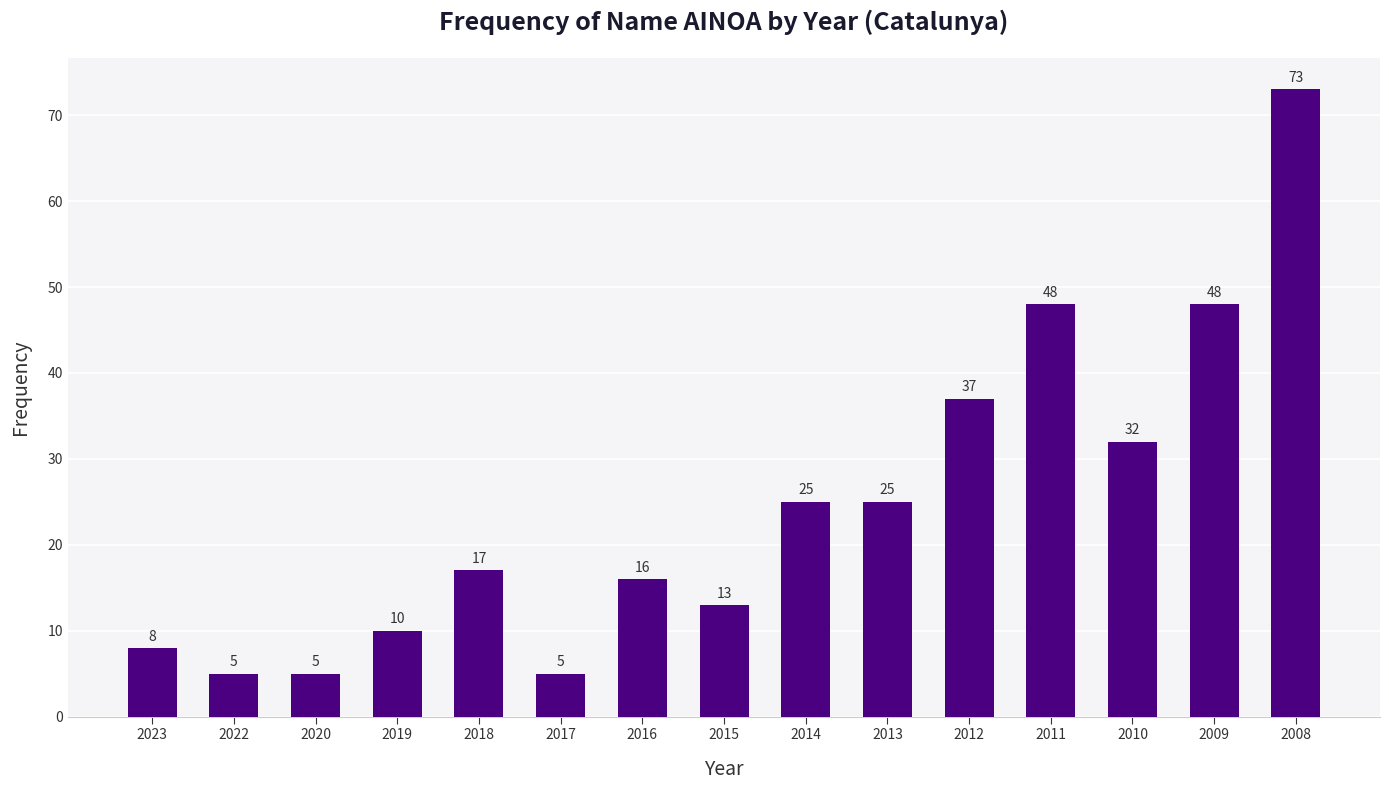

Reading left to right, what are all the values shown in this chart?

8	5	5	10	17	5	16	13	25	25	37	48	32	48	73